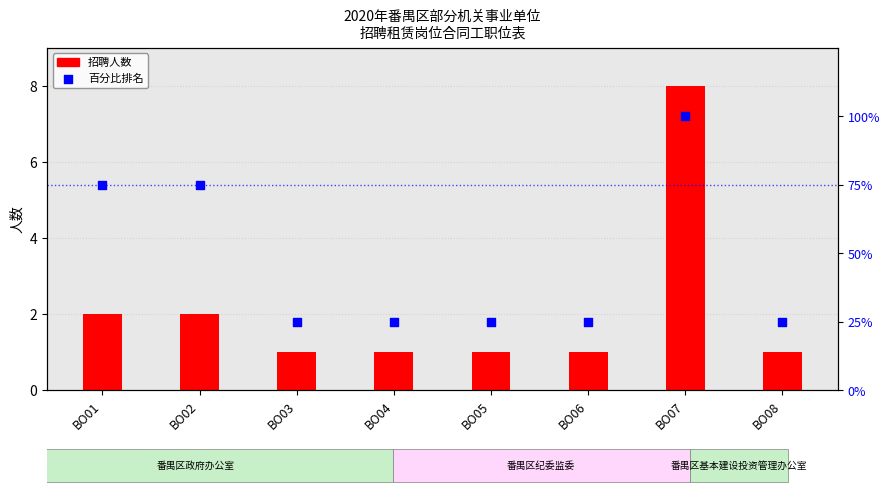

Which series has the widest spread of Y values?

百分比排名